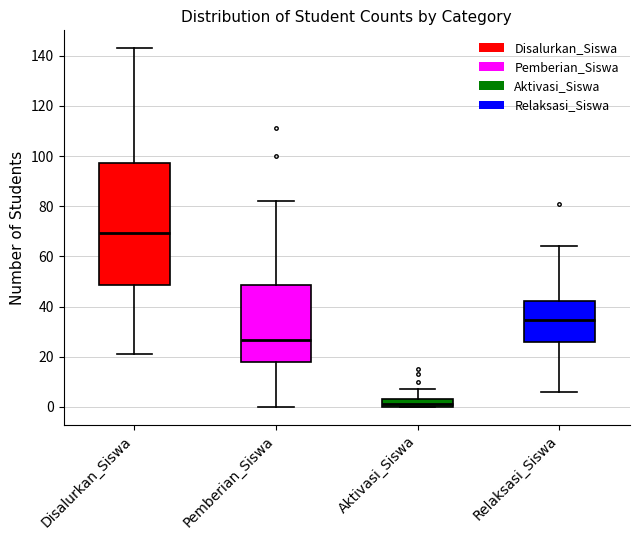

Reading left to right, transcribe this box plot: for each box, give where its median line is, the range the box spans, and where its two whiskers end, as read against the y-axis. The values are not printed on the chart, so give them approximately, as read against the axis.

Disalurkan_Siswa: median 70, box 48 to 98, whiskers 22 to 144
Pemberian_Siswa: median 26, box 18 to 48, whiskers 0 to 82
Aktivasi_Siswa: median 2, box 0 to 4, whiskers 0 to 8
Relaksasi_Siswa: median 34, box 26 to 42, whiskers 6 to 64